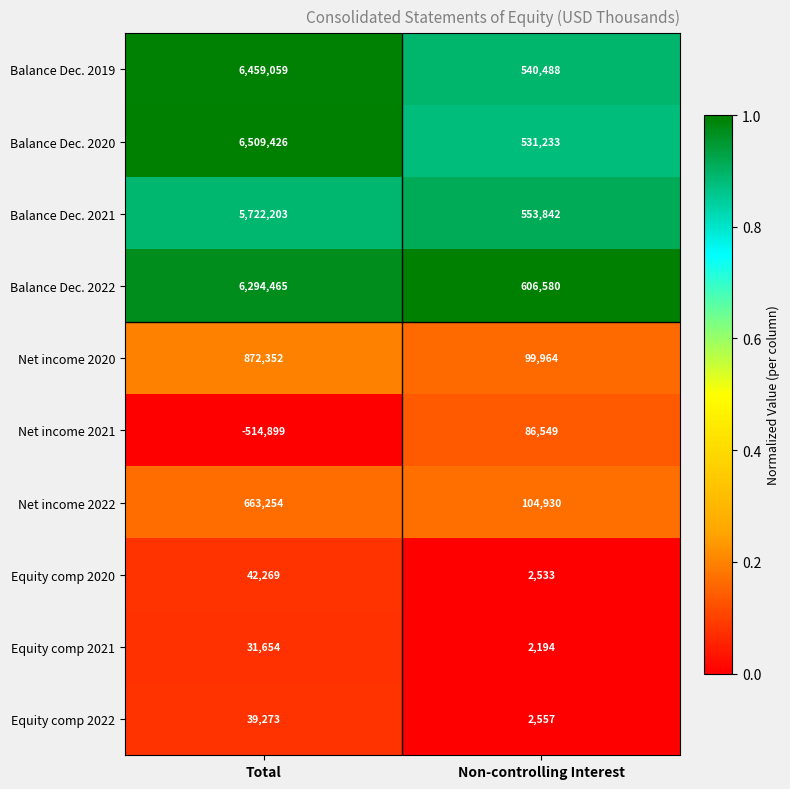

At how many categories does at least one series exceed 0?

2